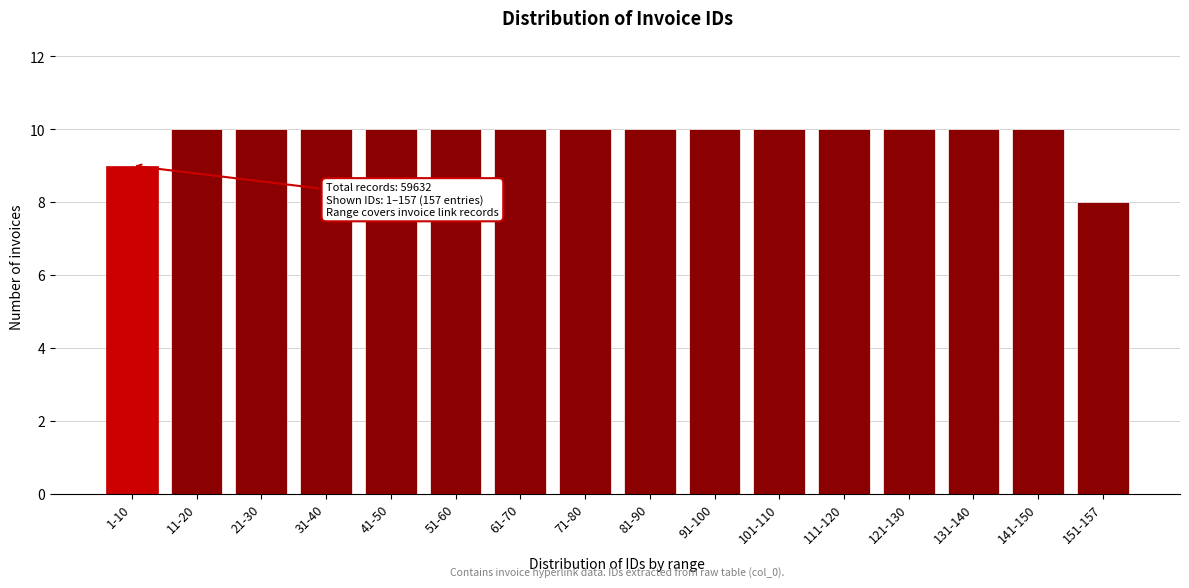

Reading right to left, list all the values displayed in this chart.

151-157=8	141-150=10	131-140=10	121-130=10	111-120=10	101-110=10	91-100=10	81-90=10	71-80=10	61-70=10	51-60=10	41-50=10	31-40=10	21-30=10	11-20=10	1-10=9